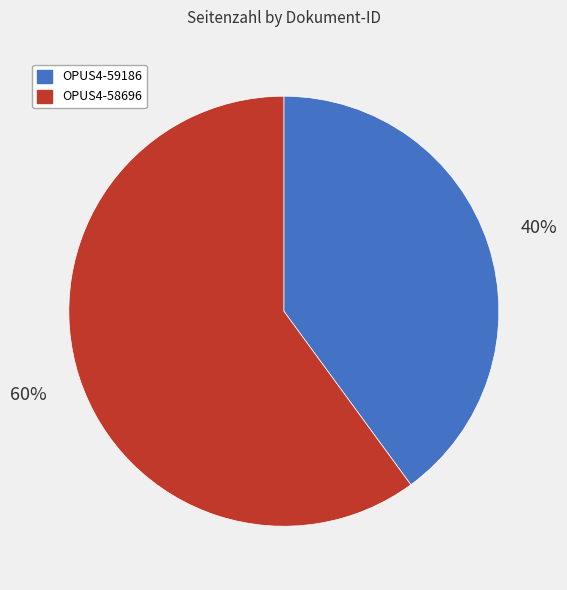

What is the ratio of the value at OPUS4-58696 to the value at OPUS4-59186?

1.5